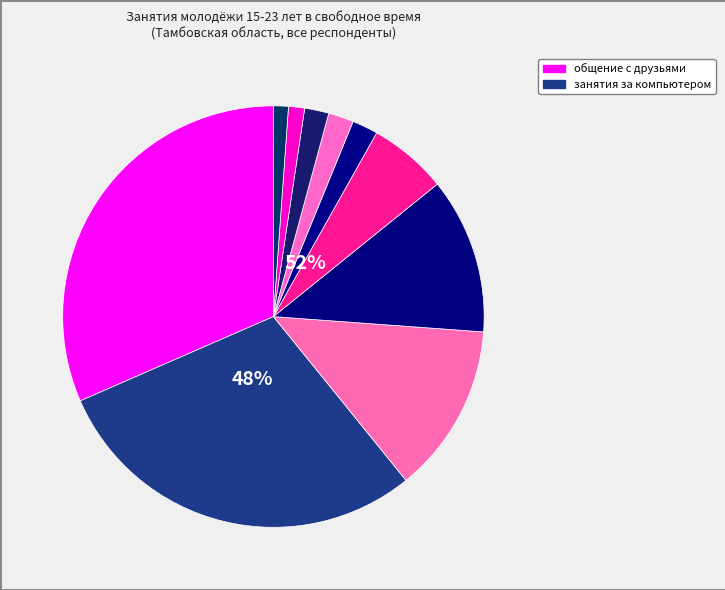

True or false: просмотр телепередач accounts for 13% of the total.

True